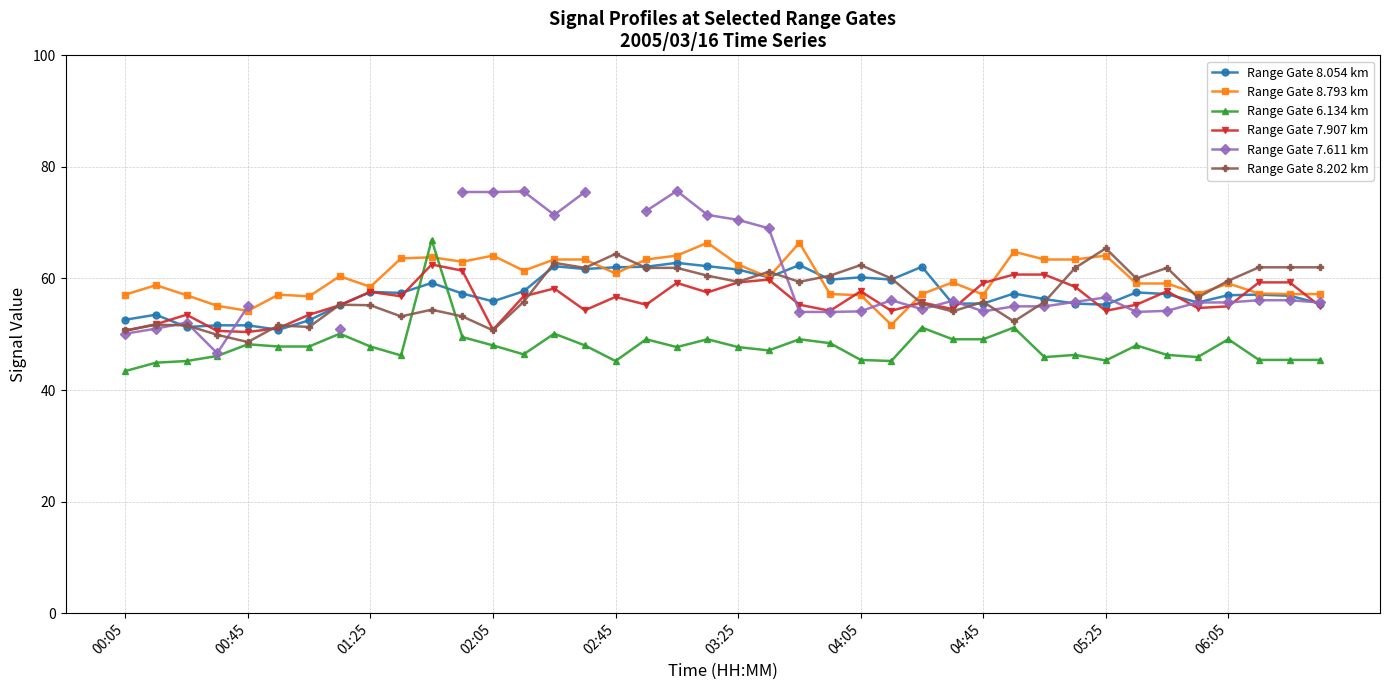

What is the total value across all series at 37?

337.2